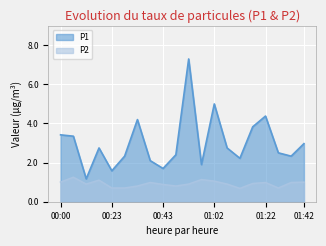

The value of P1 at 01:17 is 3.8. True or false?

True